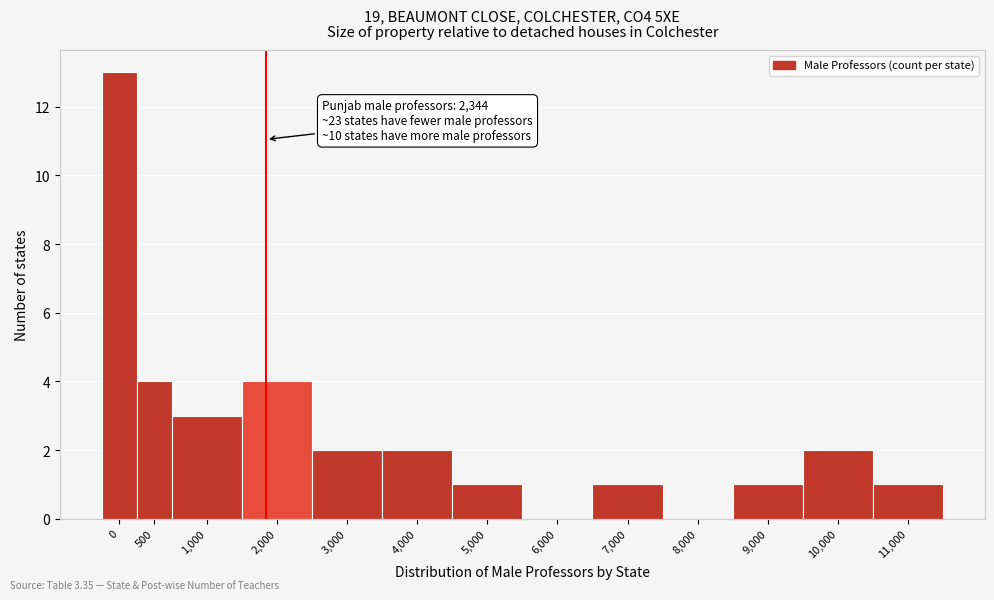

Reading left to right, list all the values displayed in this chart.

0=13	500=4	1,000=3	2,000=4	3,000=2	4,000=2	5,000=1	6,000=0	7,000=1	8,000=0	9,000=1	10,000=2	11,000=1